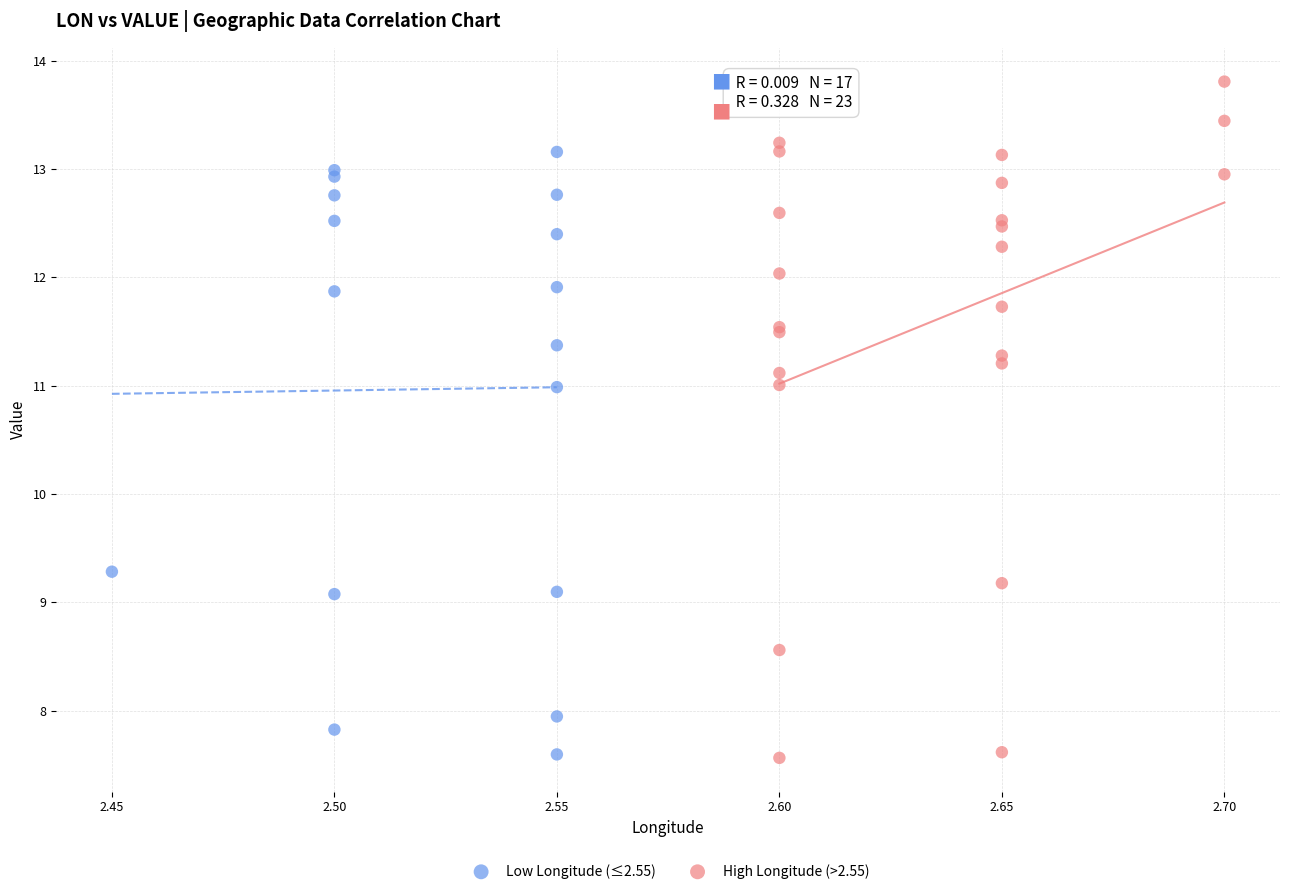

Which series contains the highest Y value?

High Longitude (>2.55)